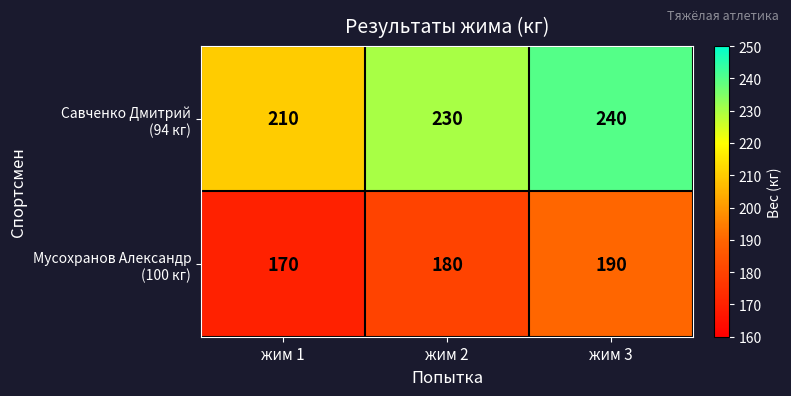

At how many categories does at least one series exceed 187?

3